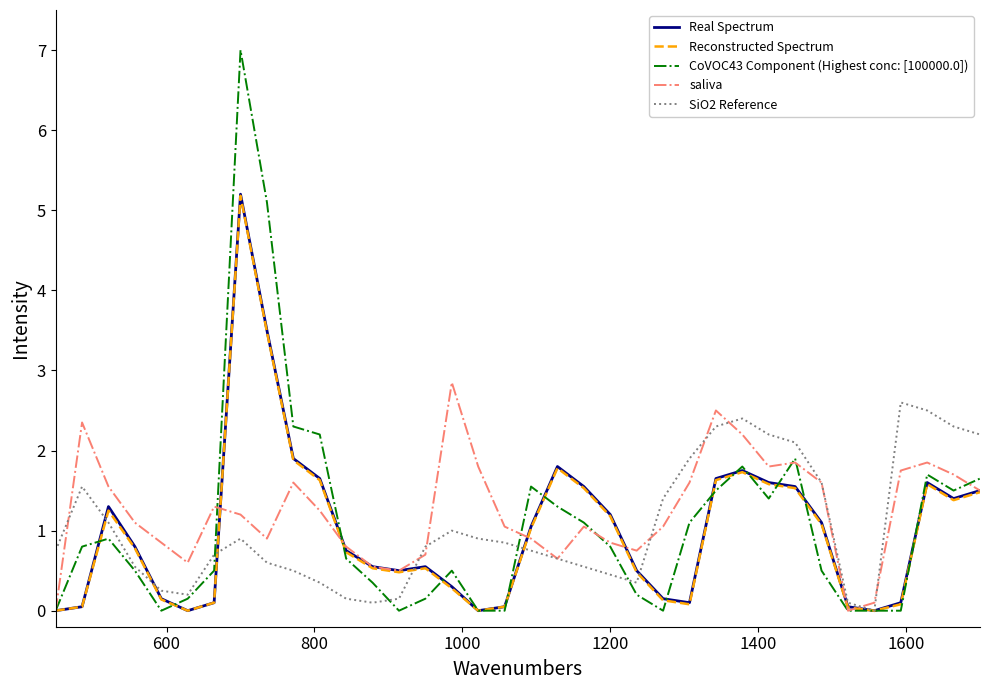

What is the maximum value shown in the chart?

7.0